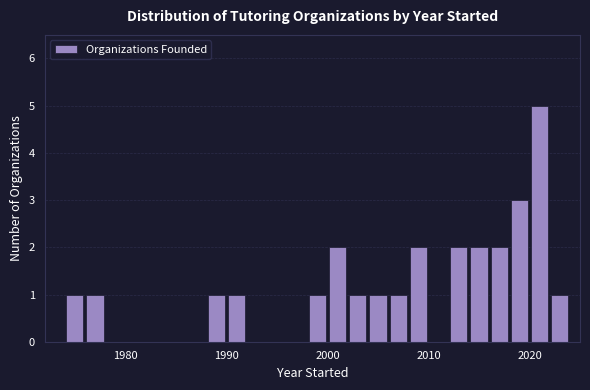

Around what value on the x-axis is the tallest bar? Give the approximate position of its centre, as read against the axis.

2021